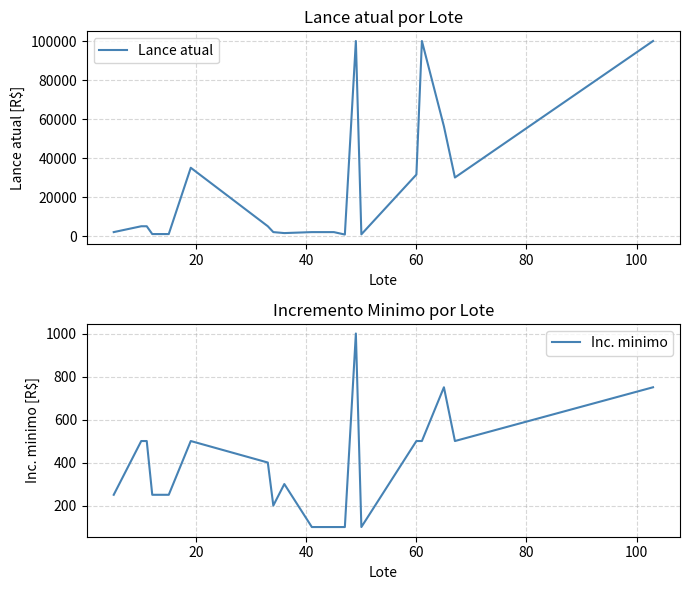

In Inc. minimo, how many points are higher than both neighbors (excluding endpoints)?

4